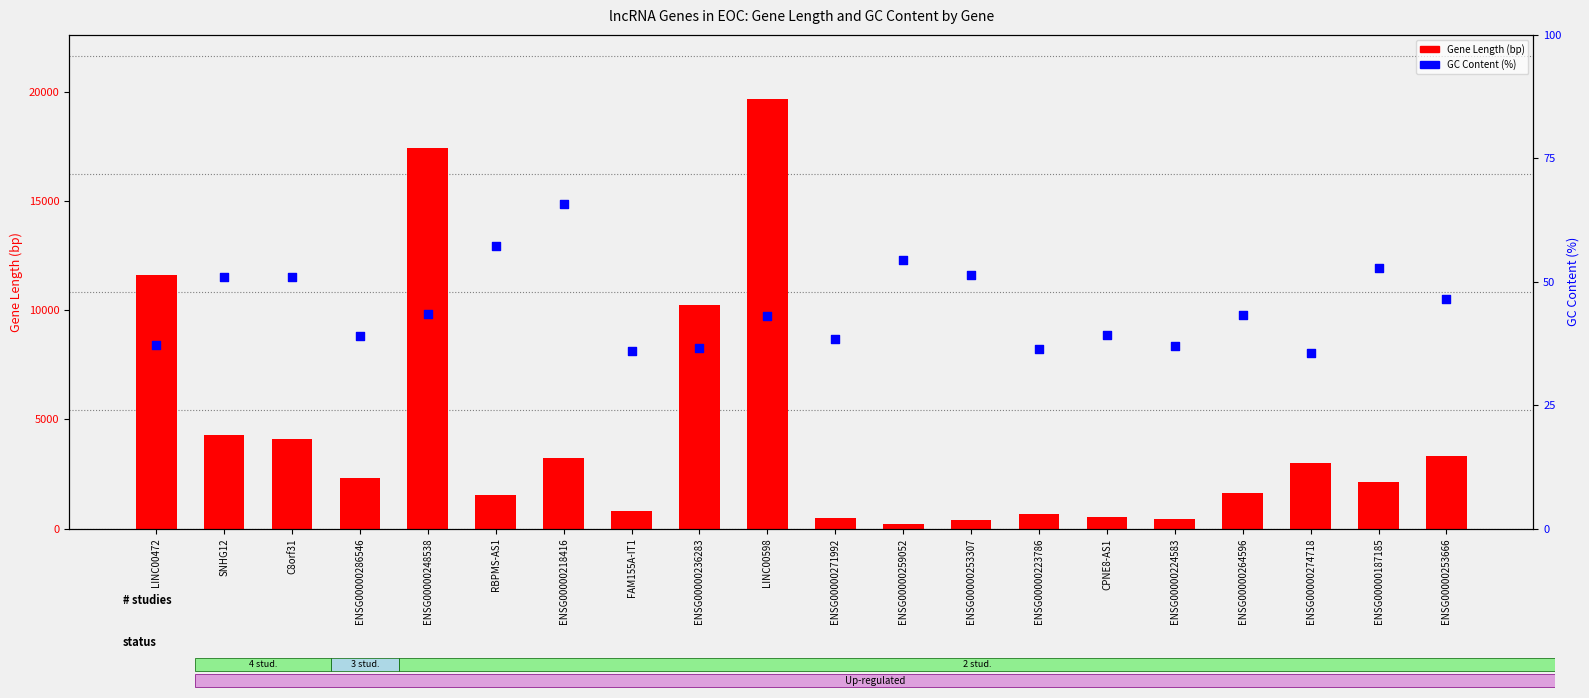

Which series has the widest spread of Y values?

Gene Length (bp)